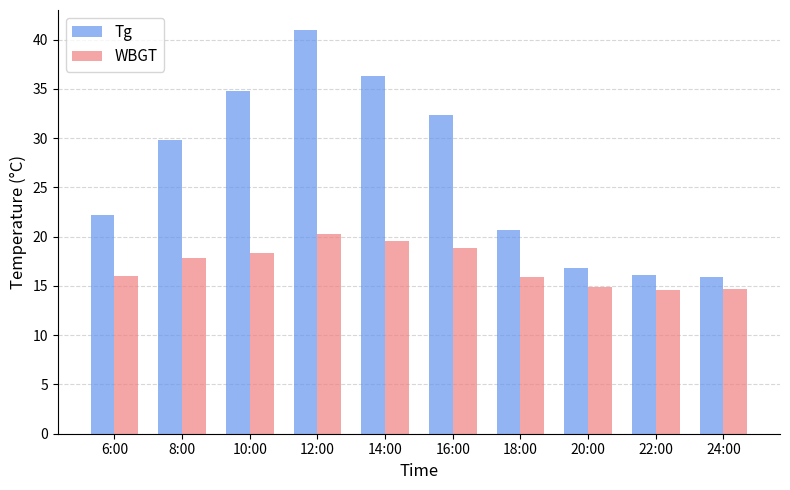

How many series are shown in this chart?

2